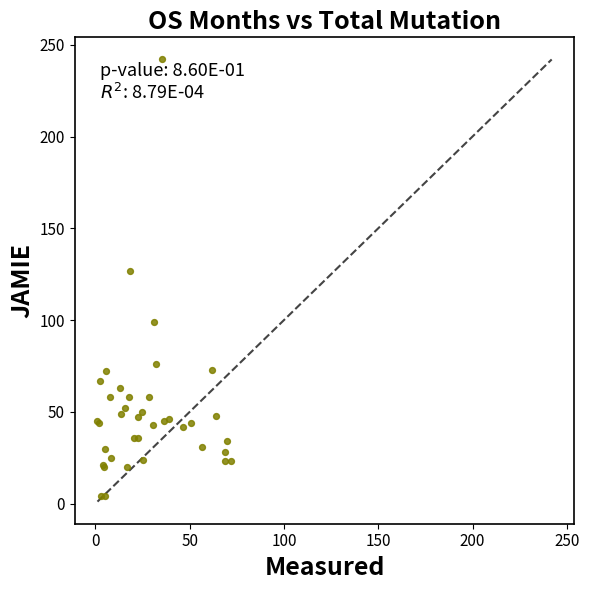

What Y value in the scatter plot is closest to 123?

127